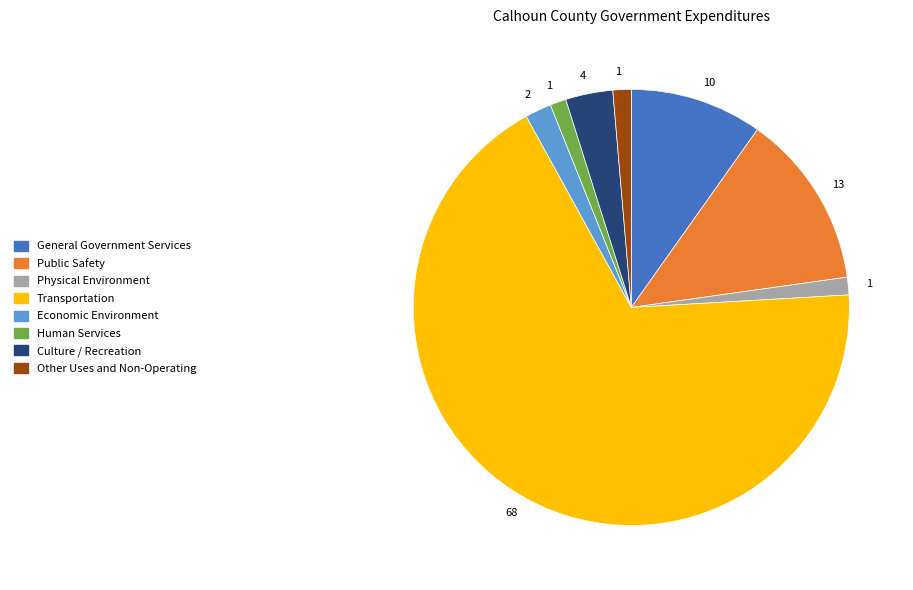

Is there a majority slice in this chart?

Yes